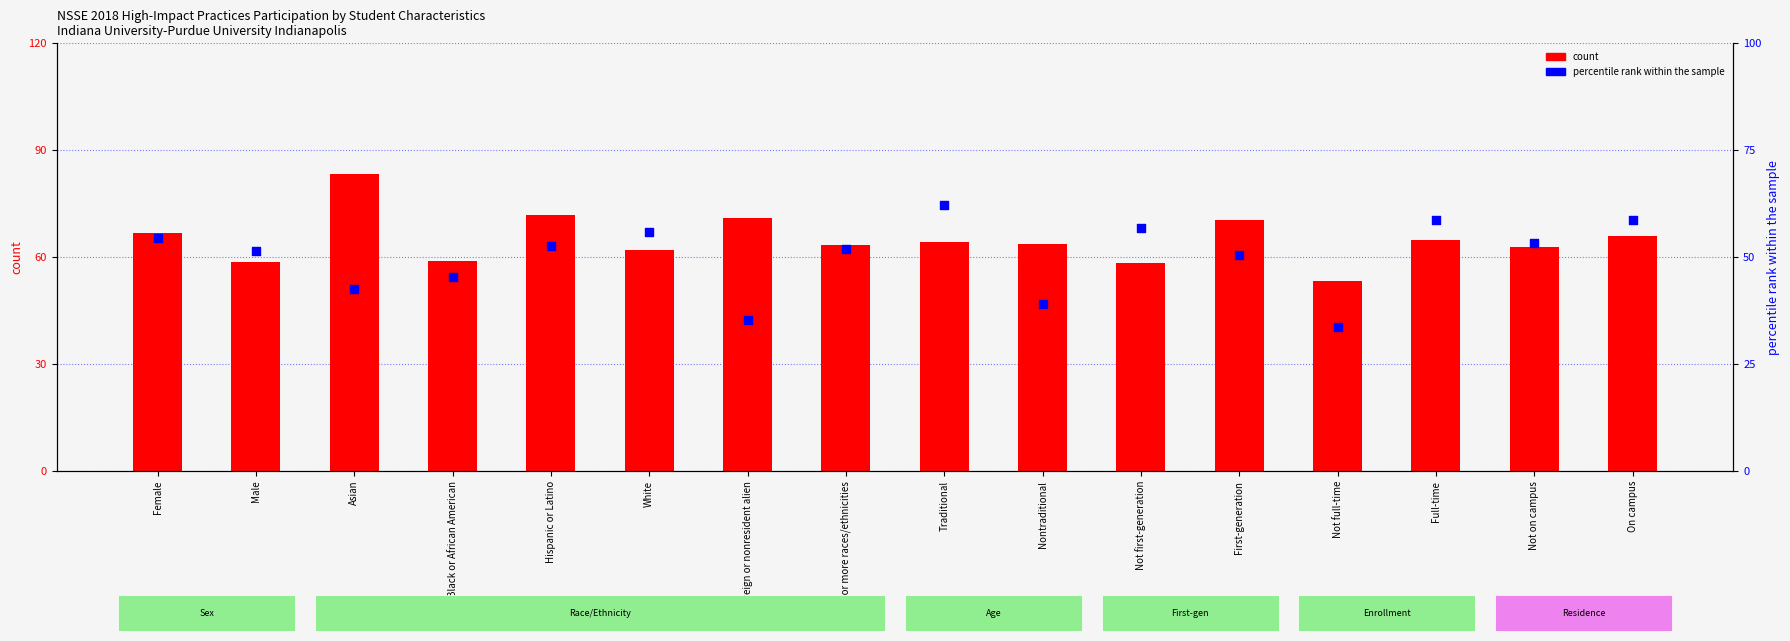

Is the value of percentile rank within the sample at Female greater than the value of count at Black or African American?

No